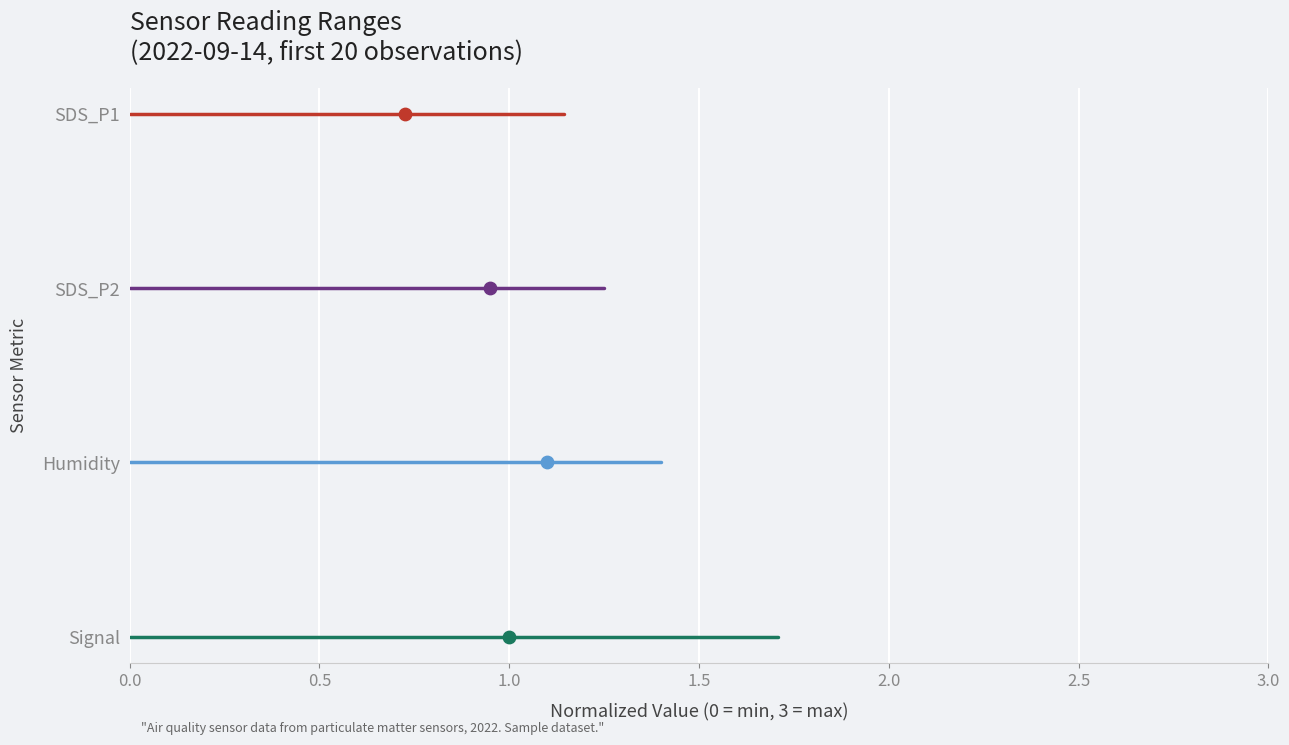

Which series has the widest spread of Y values?

SDS_P1